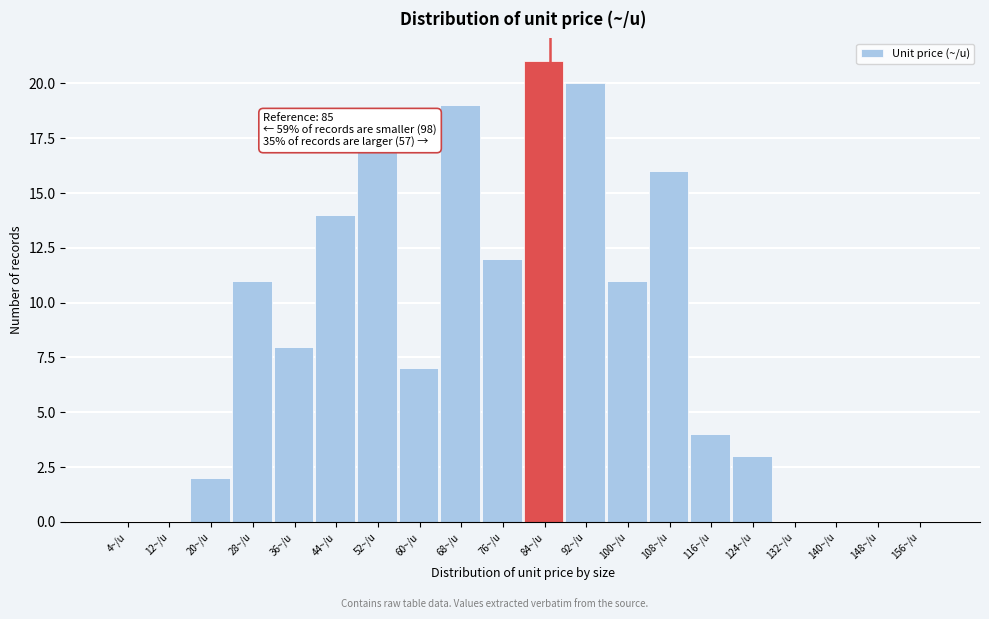

Over which range of the x-axis is the bar tallest?

80 to 88